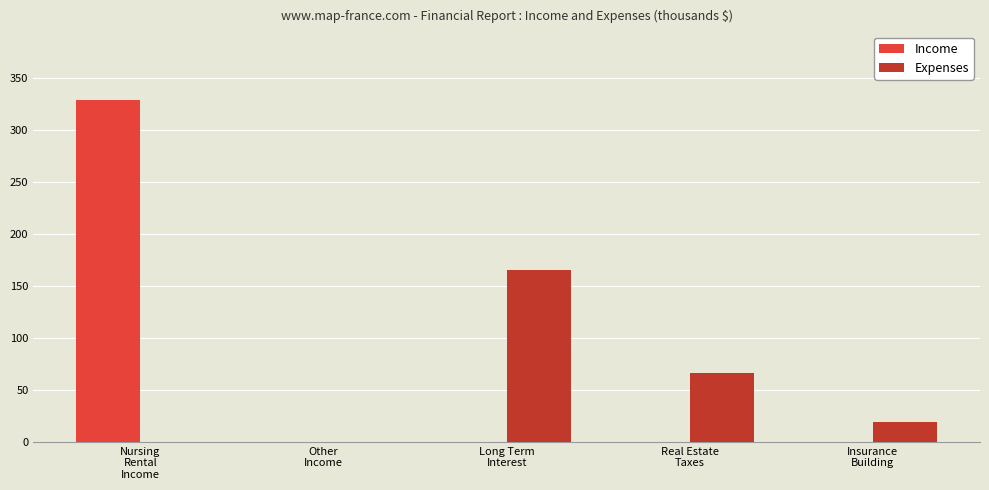

Which series has the largest total across all categories?

Income